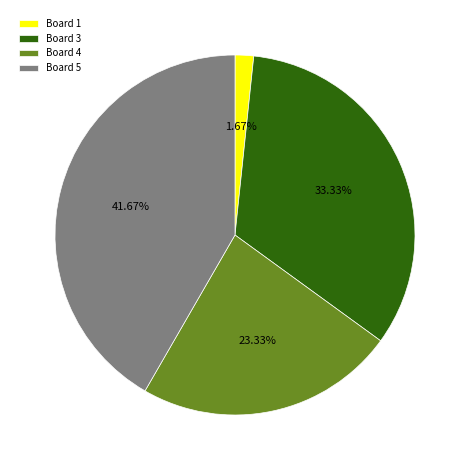

Between Board 4 and Board 5, which is larger?

Board 5